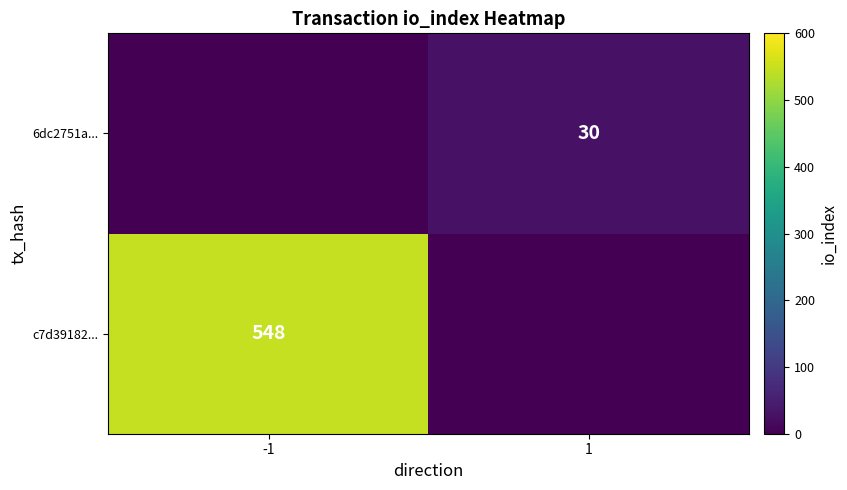

Count the number of categories in the chart.

2